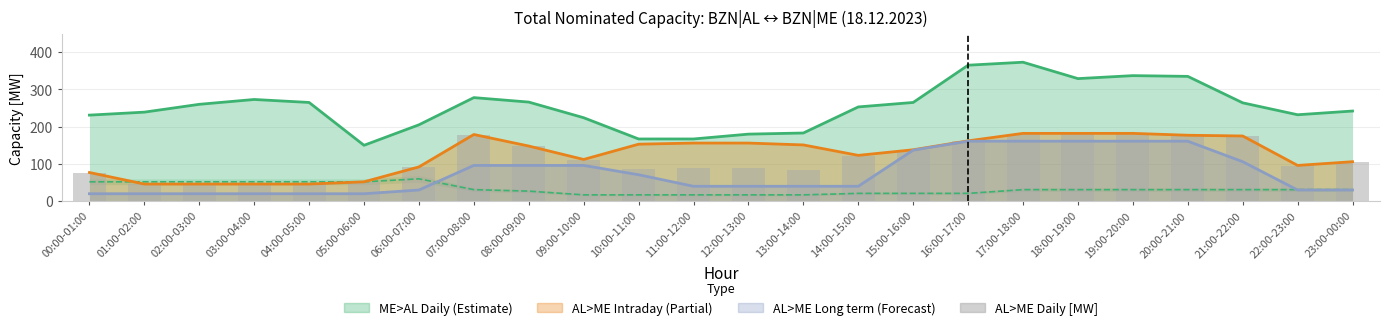

Is the value of AL>ME Daily [MW] at 14:00-15:00 greater than the value of AL>ME Intraday [MW] at 19:00-20:00?

No